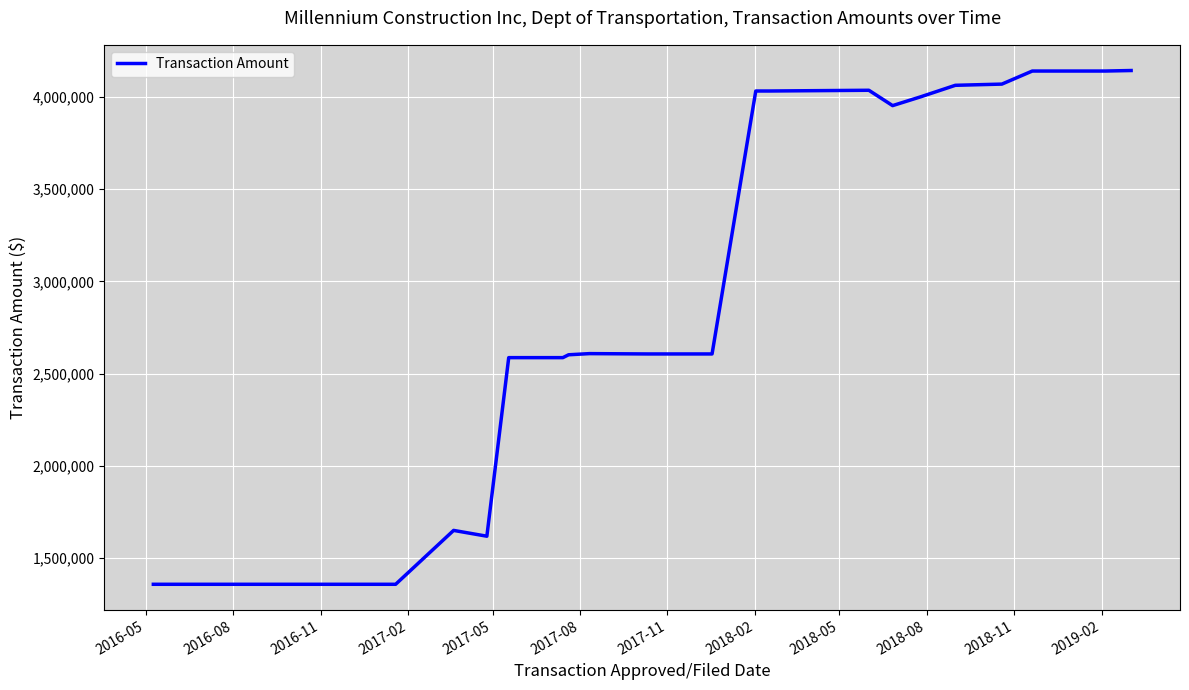

What is the difference between the maximum and minimum values?

2786139.8